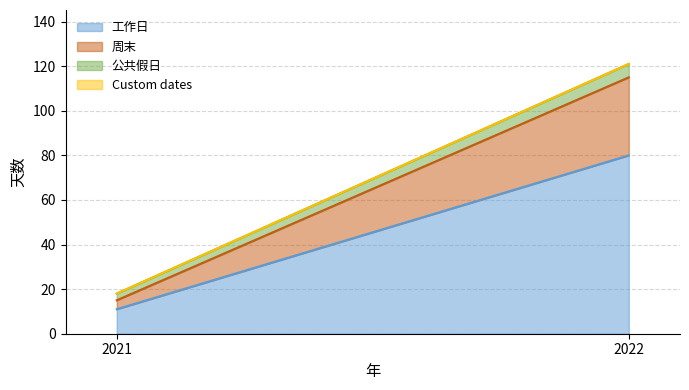

List the series in order of their peak value, lowest first.

Custom dates, 公共假日, 周末, 工作日